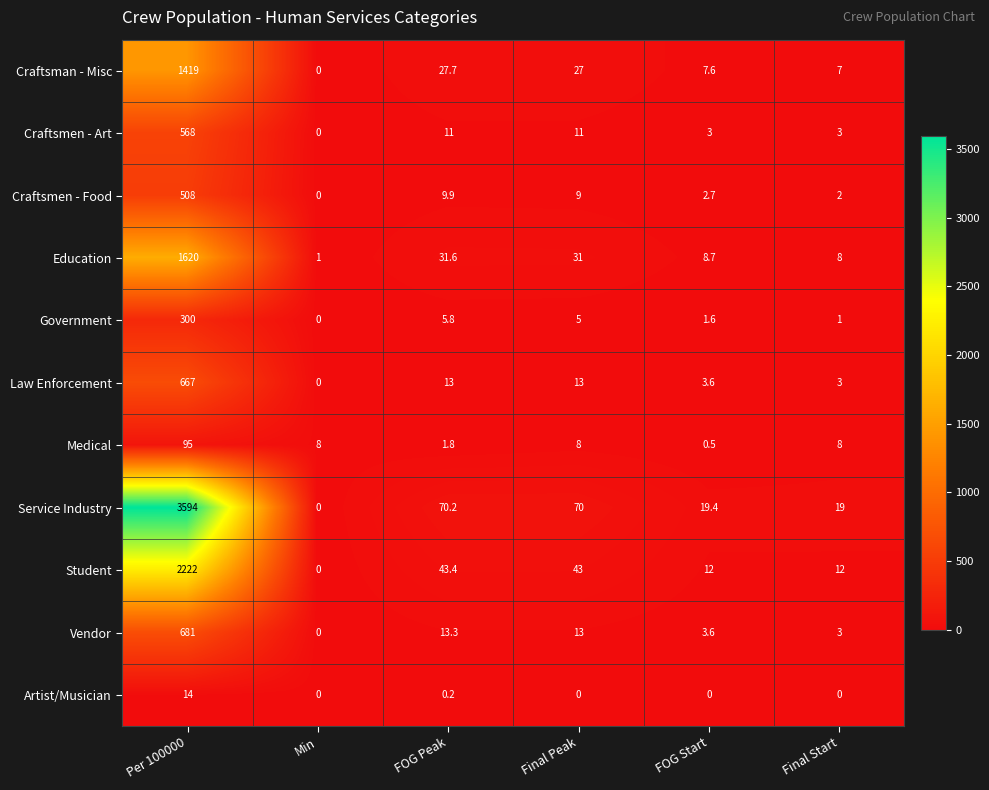

Which series has the largest total across all categories?

Service Industry